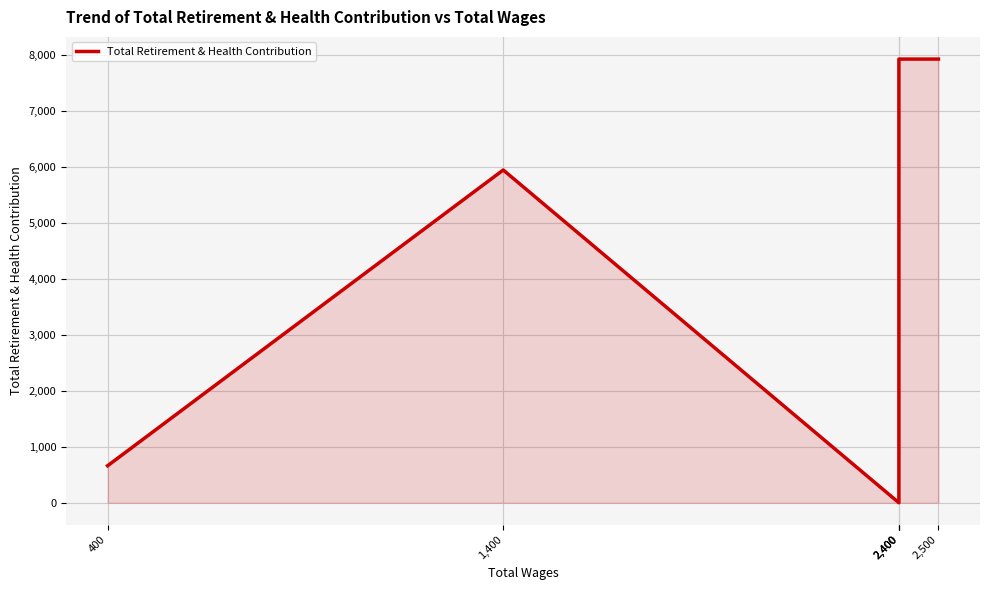

Where is the first local minimum?

2,400